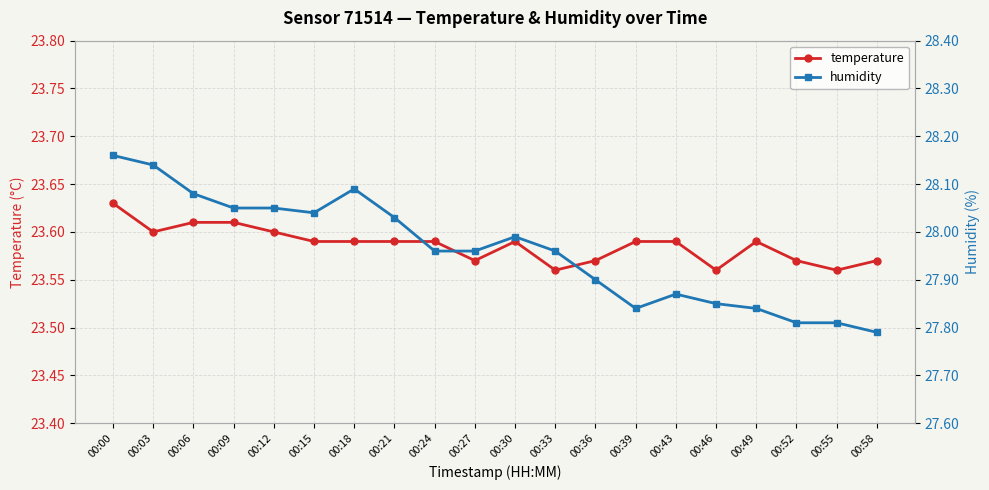

How many series are shown in this chart?

2